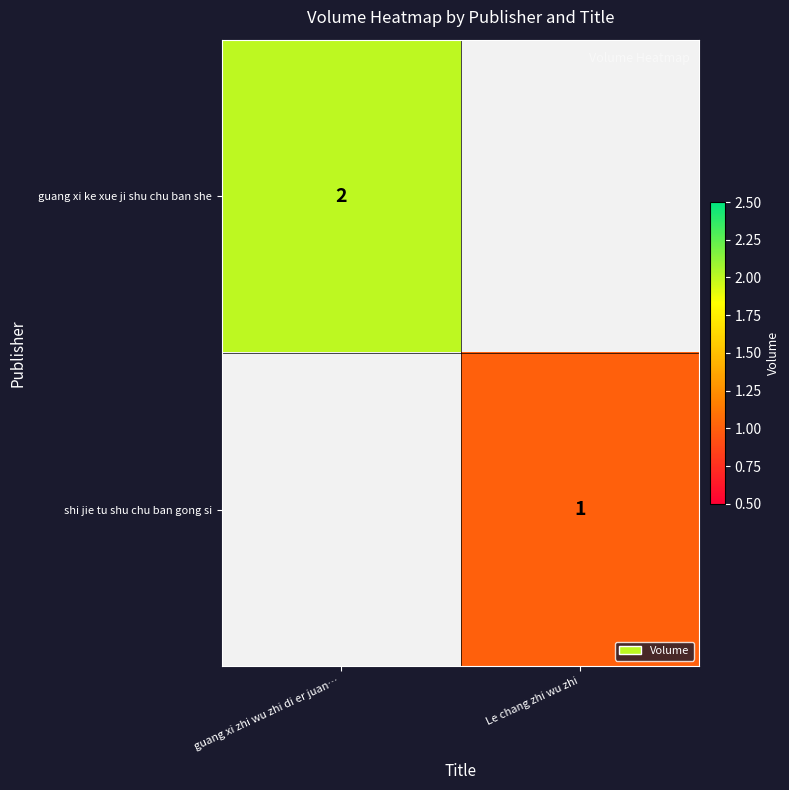

Is it true that shi jie tu shu chu ban gong si equals 1 at Le chang zhi wu zhi?

True